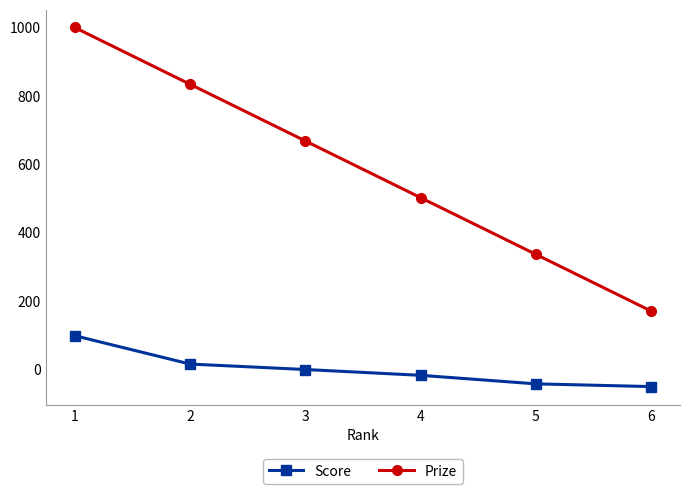

True or false: Score and Prize intersect in this chart.

False